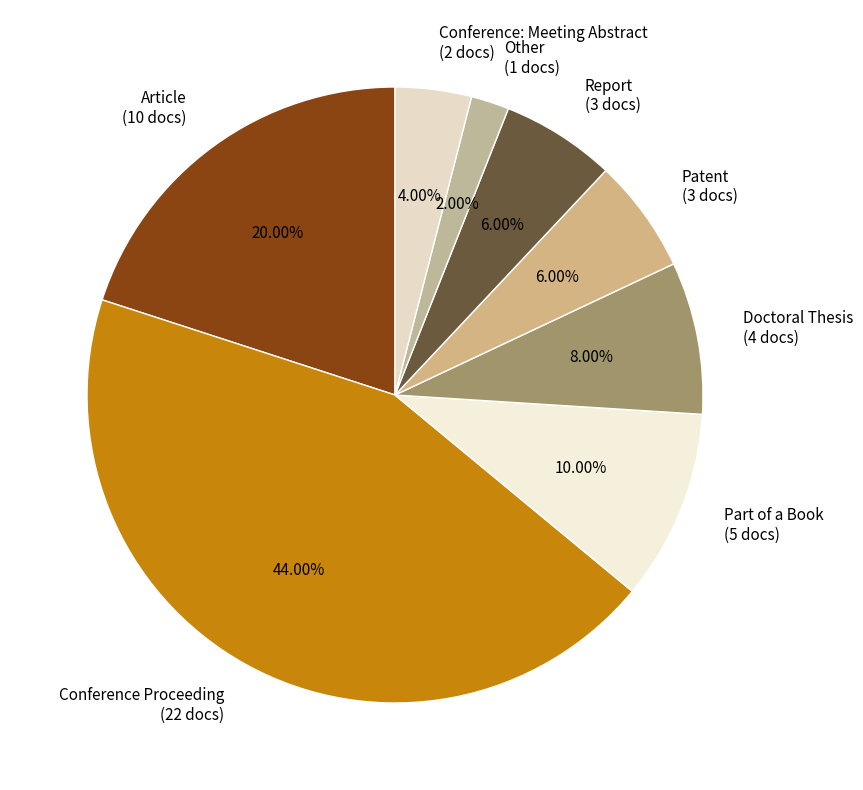

To the nearest percent, what portion does Doctoral Thesis represent?

8%